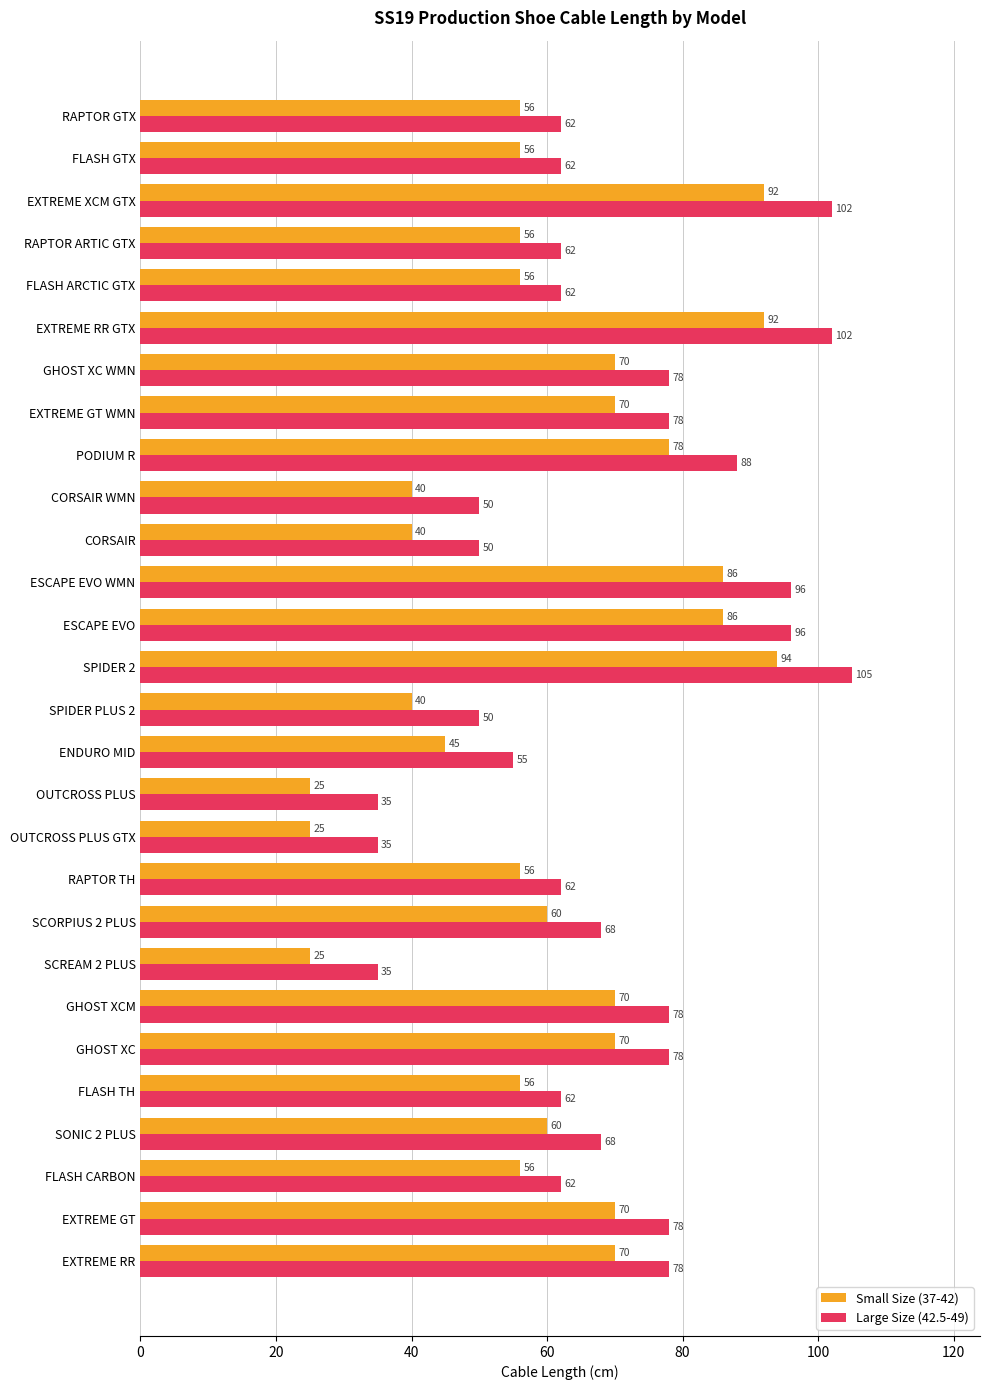

Read the Small Size (37-42) value at EXTREME RR, to the nearest 10.

70